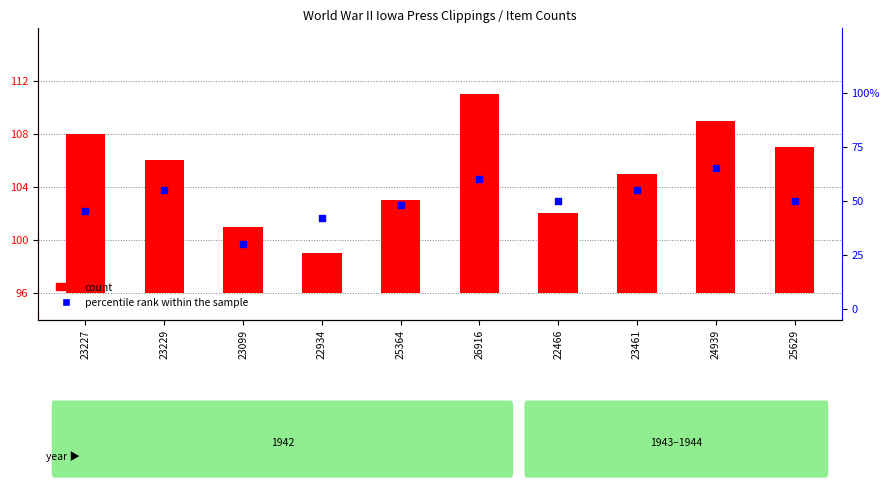

Which series has the widest spread of Y values?

count